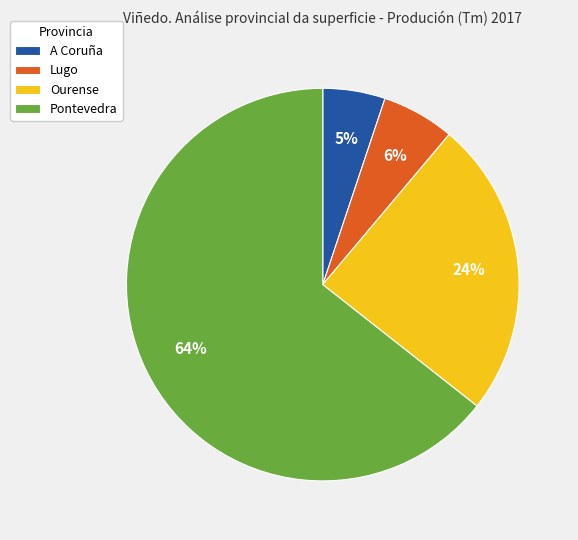

What is the largest slice in the pie chart?

Pontevedra